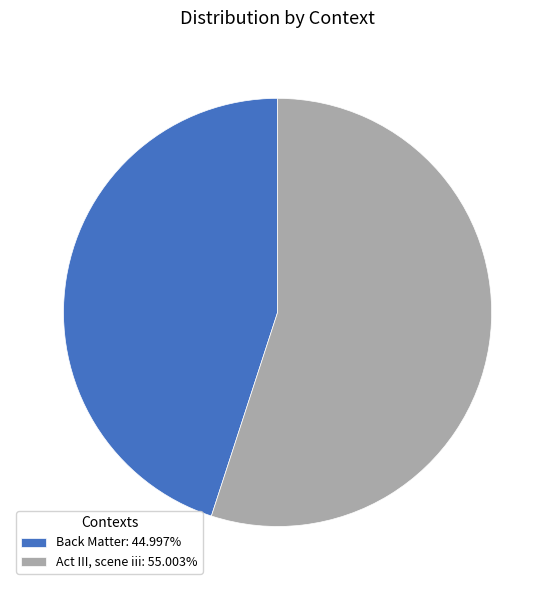

True or false: Act III, scene iii accounts for 55% of the total.

True